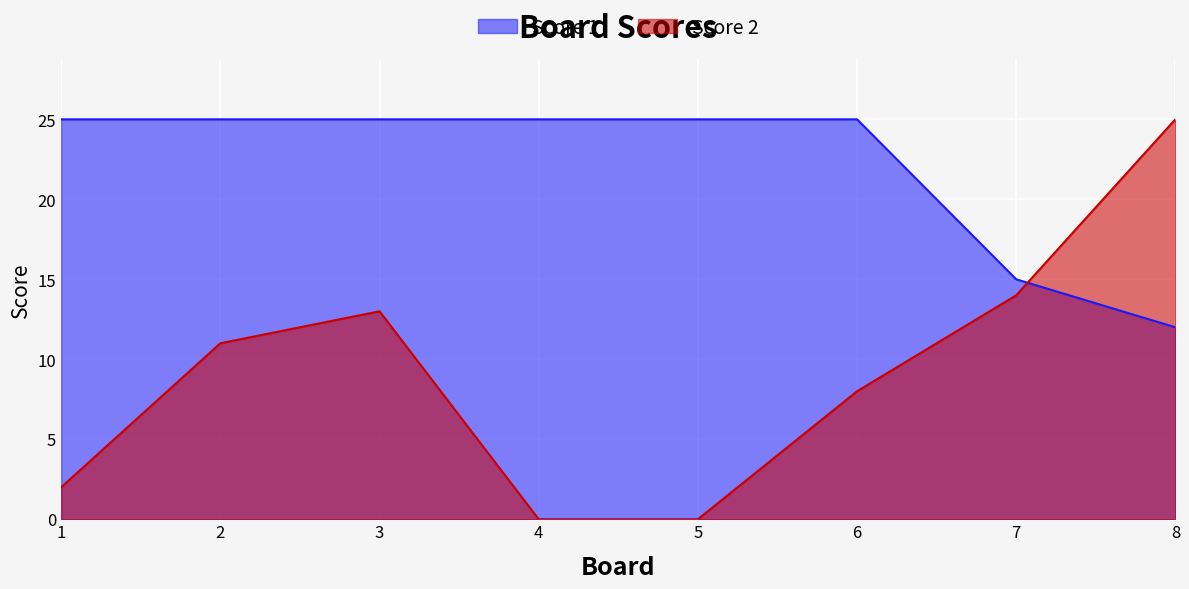

Reading left to right, transcribe all the data shown in this chart.

Score 1: 1=25	2=25	3=25	4=25	5=25	6=25	7=15	8=12
Score 2: 1=2	2=11	3=13	4=0	5=0	6=8	7=14	8=25